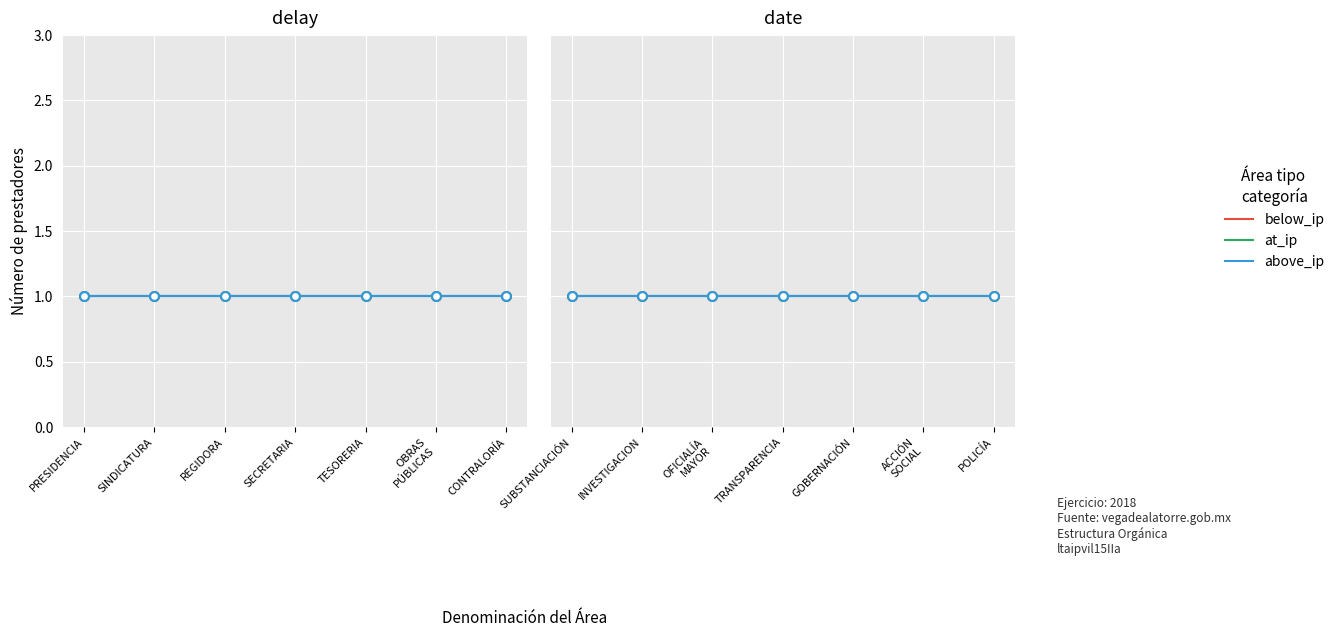

At which category is the sum across all series the highest?

PRESIDENCIA